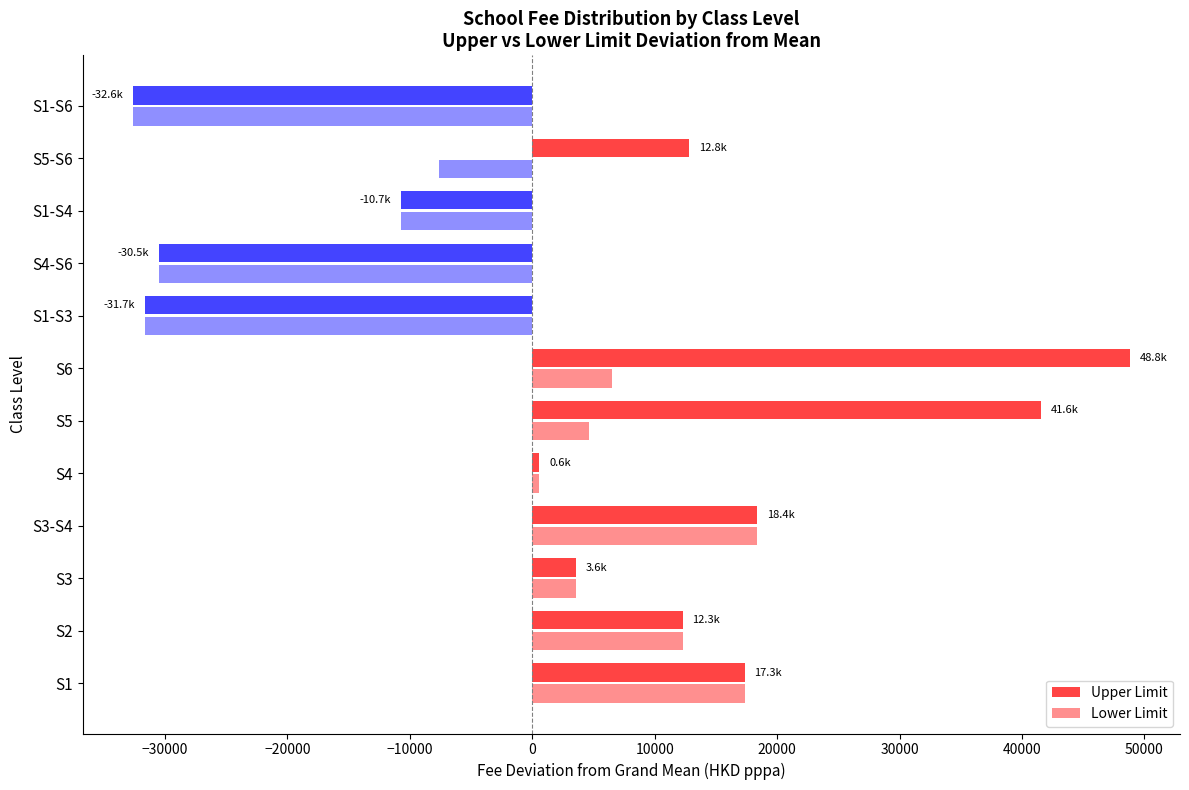

Reading left to right, list all the values displayed in this chart.

Upper Limit: 17339	12289	3589	18389	589	41564	48835	-31666	-30499	-10725	12805	-32626
Lower Limit: 17339	12289	3589	18389	589	4601	6475	-31666	-30499	-10725	-7628	-32626